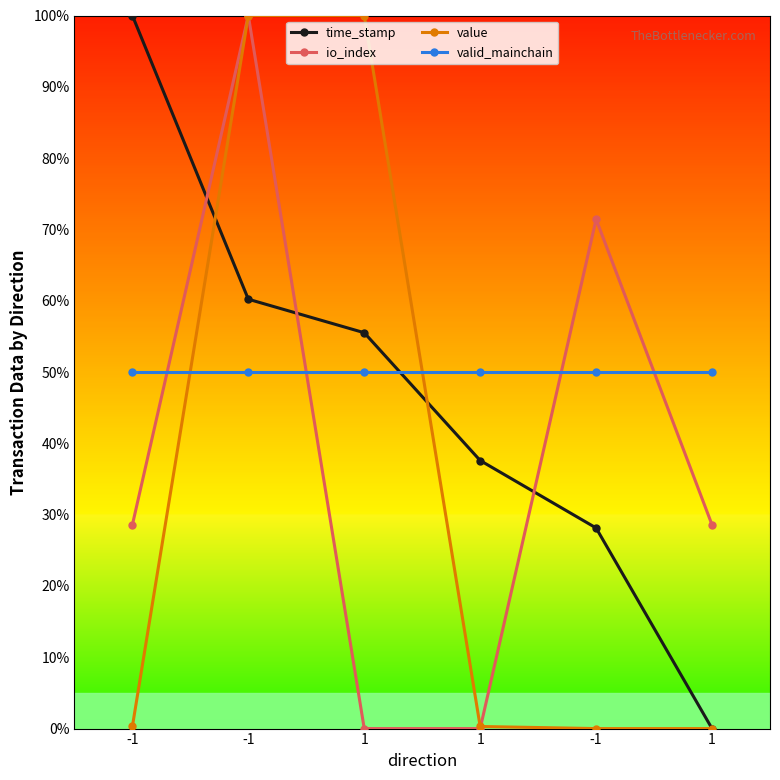

How many values in the io_index series are below 28?

2